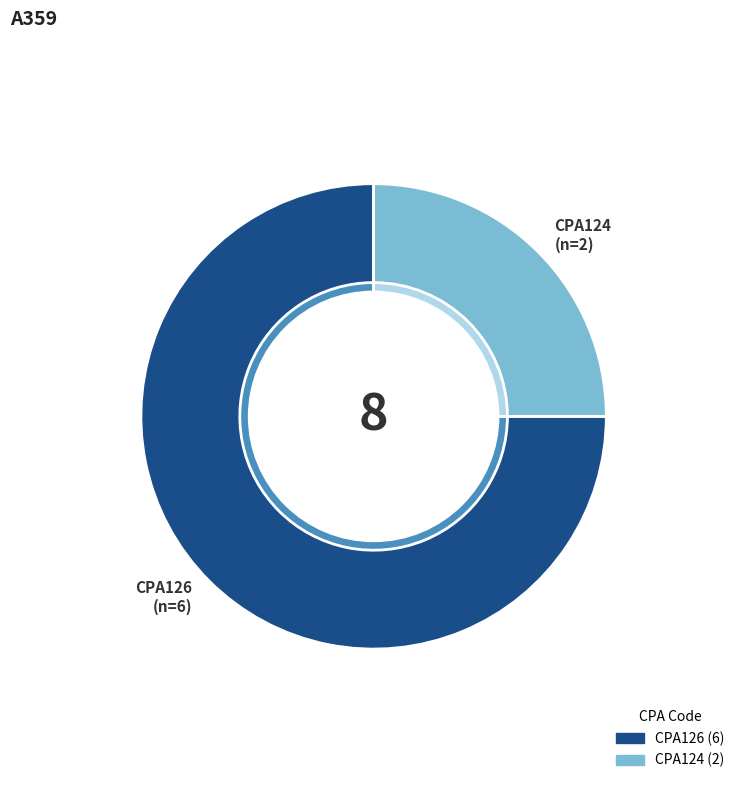

Does CPA126 account for over 50% of the chart?

Yes